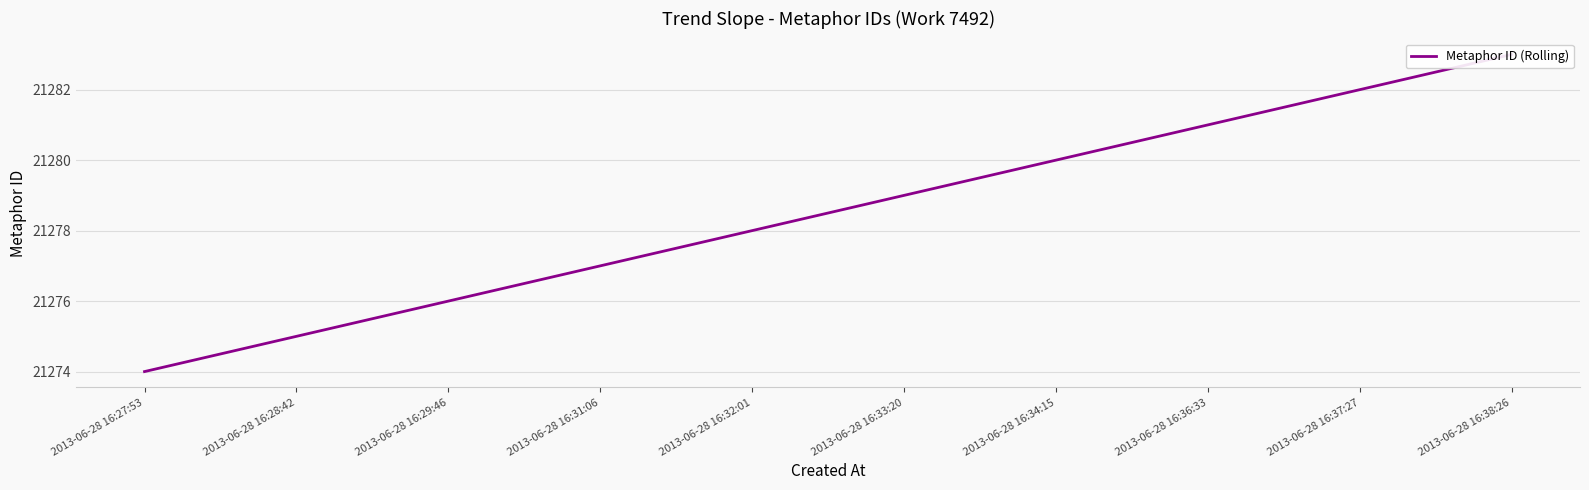

The value at 2013-06-28 16:32:01 is 21278. True or false?

True